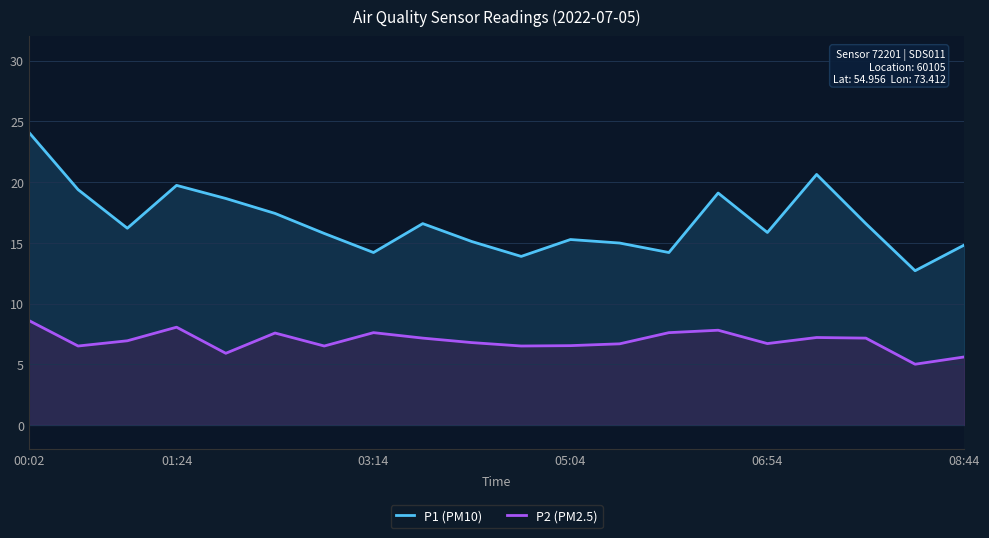

Reading right to left, transcribe all the data shown in this chart.

P1 (PM10): 14.8	12.7	16.6	20.6	15.8	19.1	14.2	15.0	15.3	13.9	15.1	16.6	14.2	15.8	17.4	18.6	19.7	16.2	19.4	24.1
P2 (PM2.5): 5.6	5.0	7.2	7.2	6.7	7.8	7.6	6.7	6.5	6.5	6.8	7.2	7.6	6.5	7.6	5.9	8.1	6.9	6.5	8.6